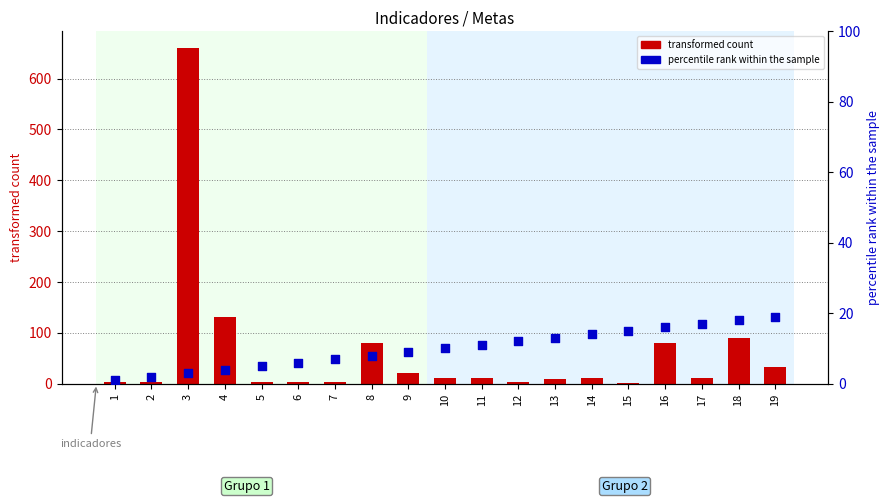

At how many categories does at least one series exceed 606?

1